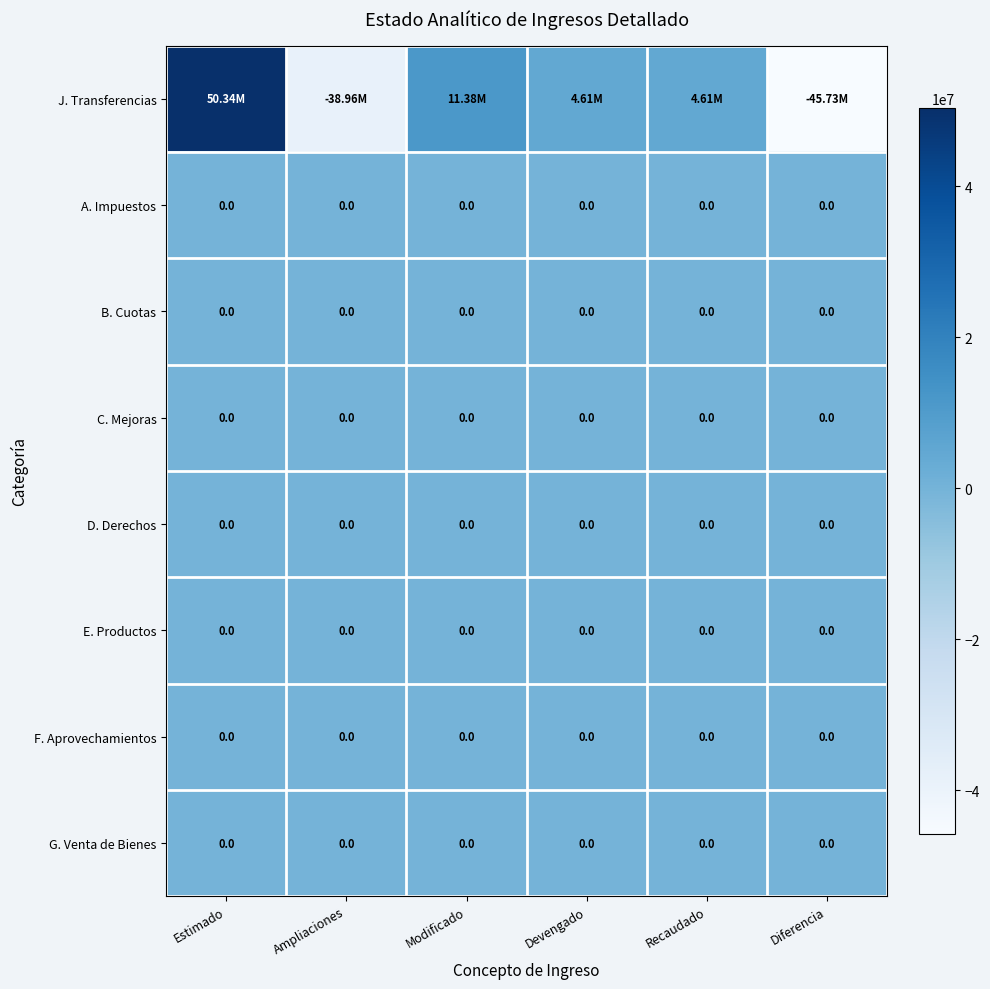

What is the difference between the highest and lowest values at Modificado?

11383398.4